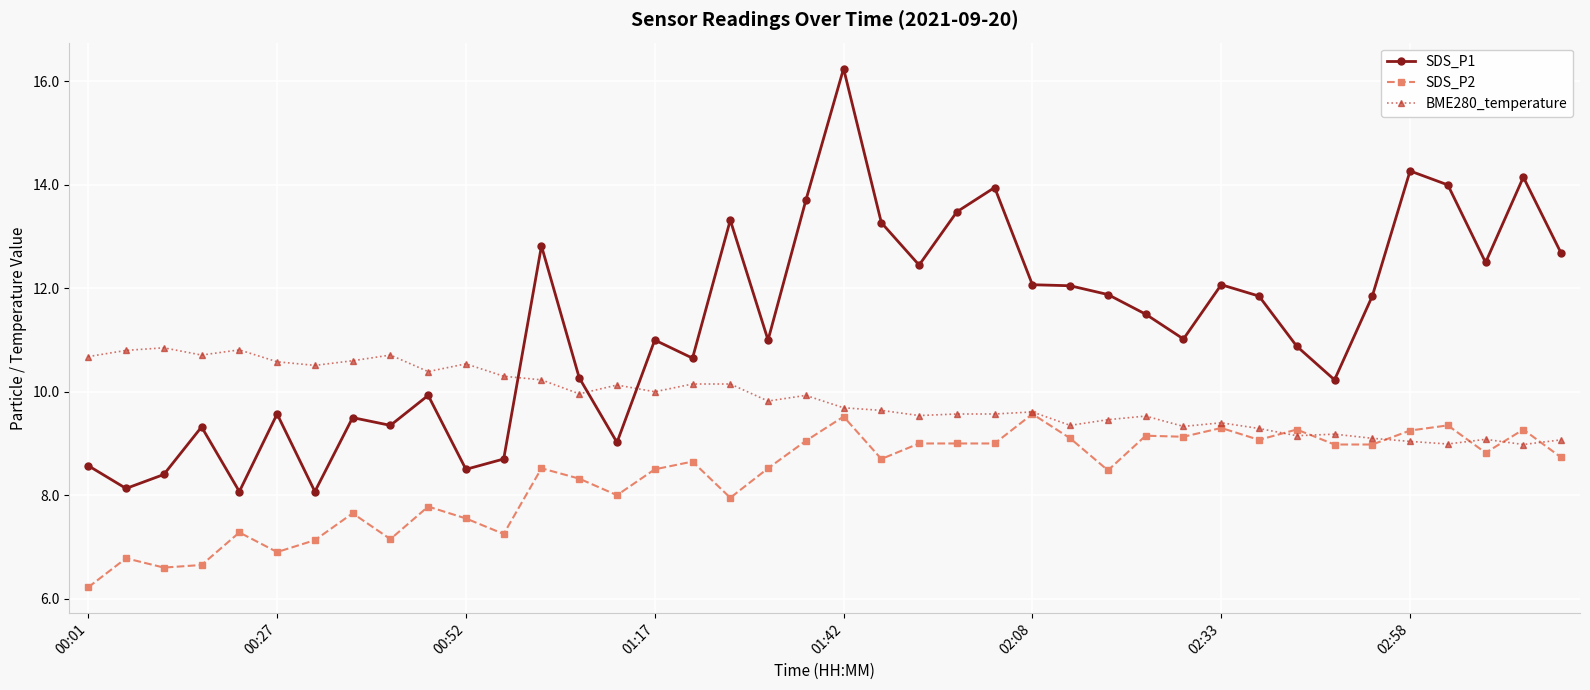

What is the value of the SDS_P1 point at the 33rd from the left?

10.9